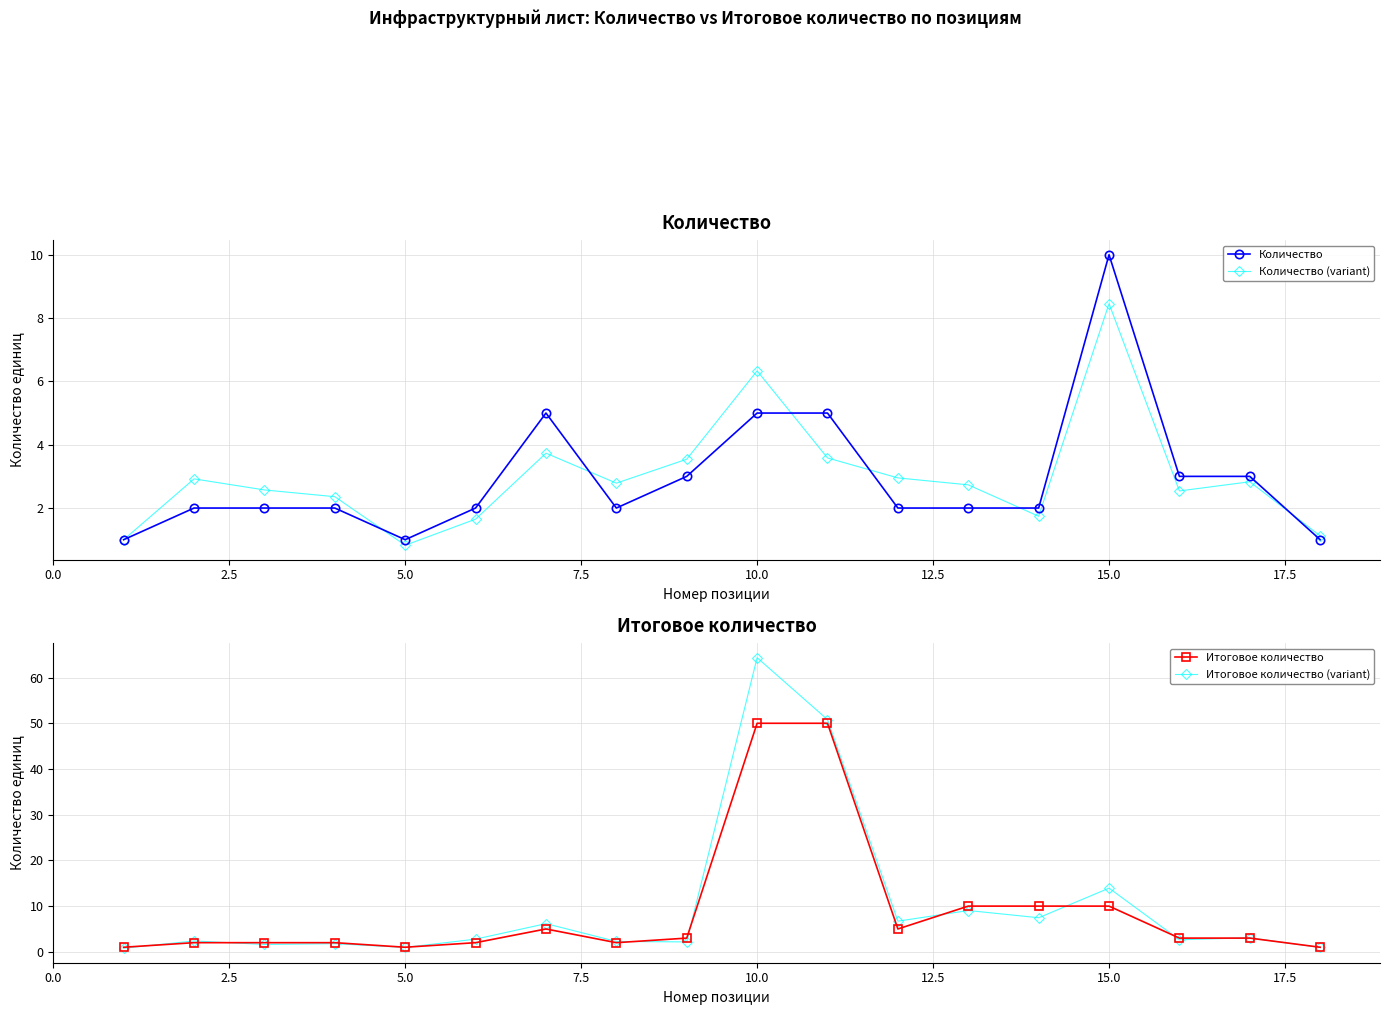

At which label does Количество reach its peak?

15.0